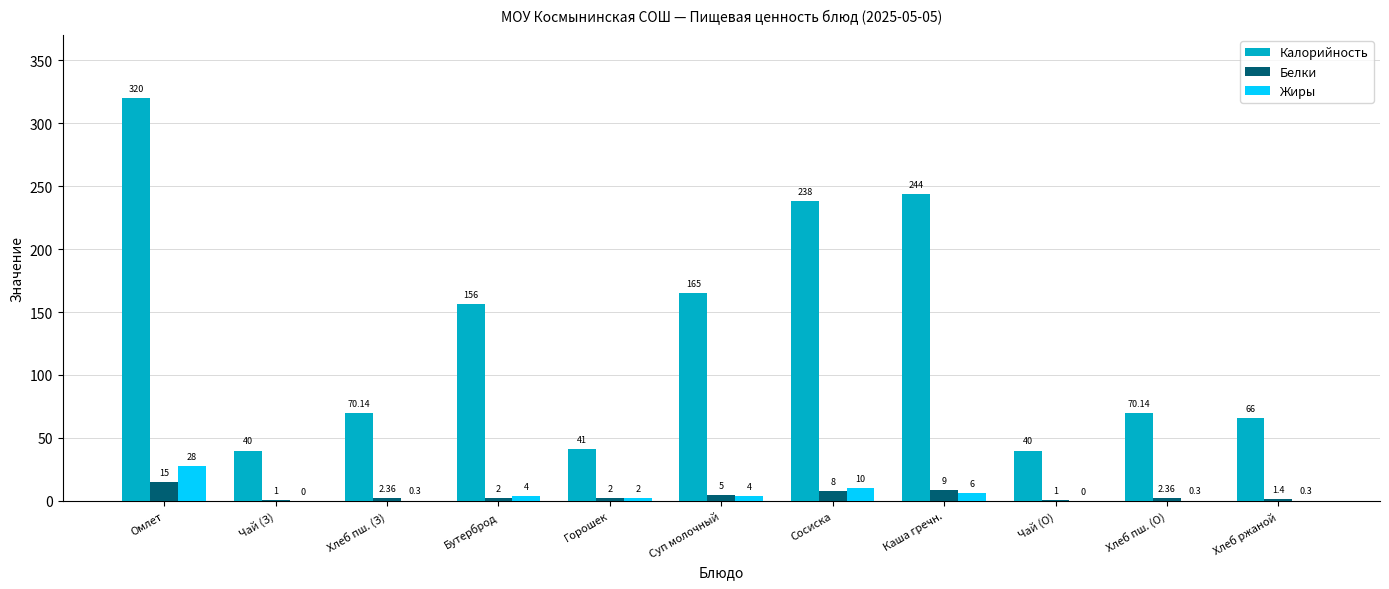

True or false: Калорийность has a value of 41.0 at Горошек.

True